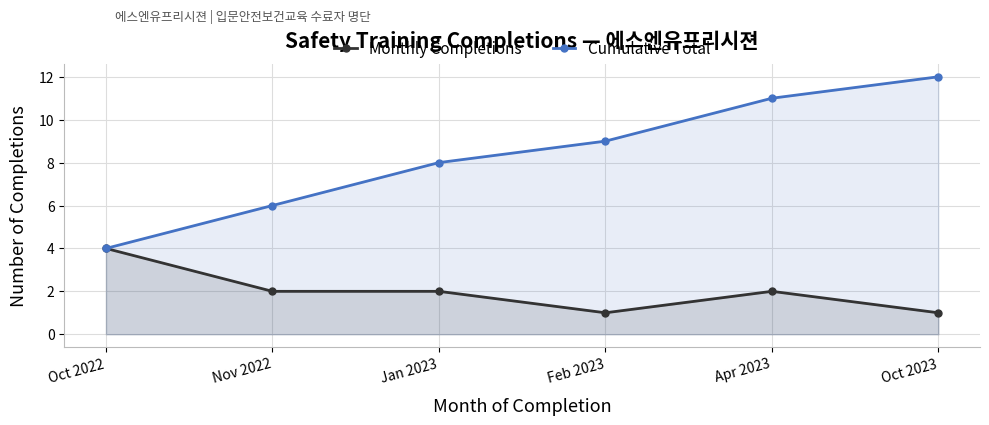

Reading left to right, what are all the values shown in this chart?

Monthly Completions: Oct 2022=4	Nov 2022=2	Jan 2023=2	Feb 2023=1	Apr 2023=2	Oct 2023=1
Cumulative Total: Oct 2022=4	Nov 2022=6	Jan 2023=8	Feb 2023=9	Apr 2023=11	Oct 2023=12